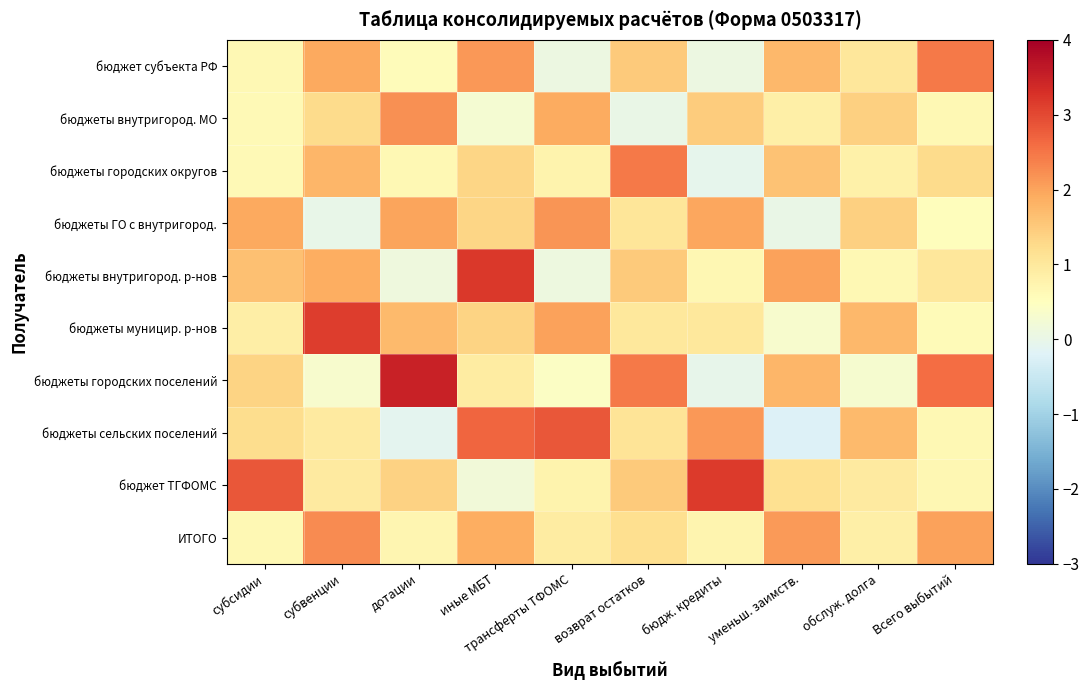

Rank the series by their maximum value, from lowest to highest.

бюджеты ГО с внутригород., бюджеты внутригород. МО, ИТОГО, бюджеты городских округов, бюджет субъекта РФ, бюджеты сельских поселений, бюджеты мунициp. р-нов, бюджет ТГФОМС, бюджеты внутригород. р-нов, бюджеты городских поселений